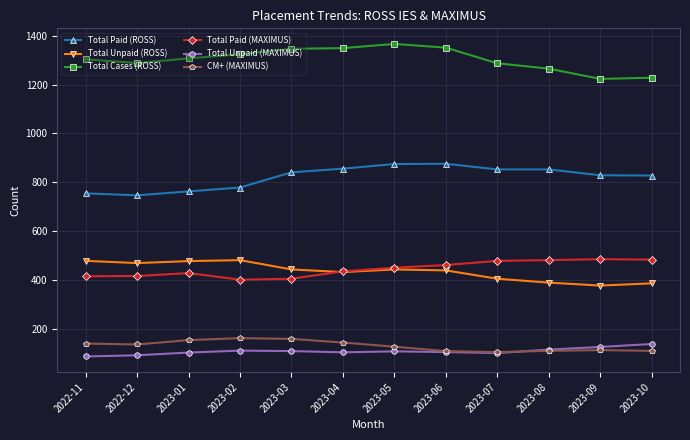

What is the average value of the Total Paid (ROSS) series?

821